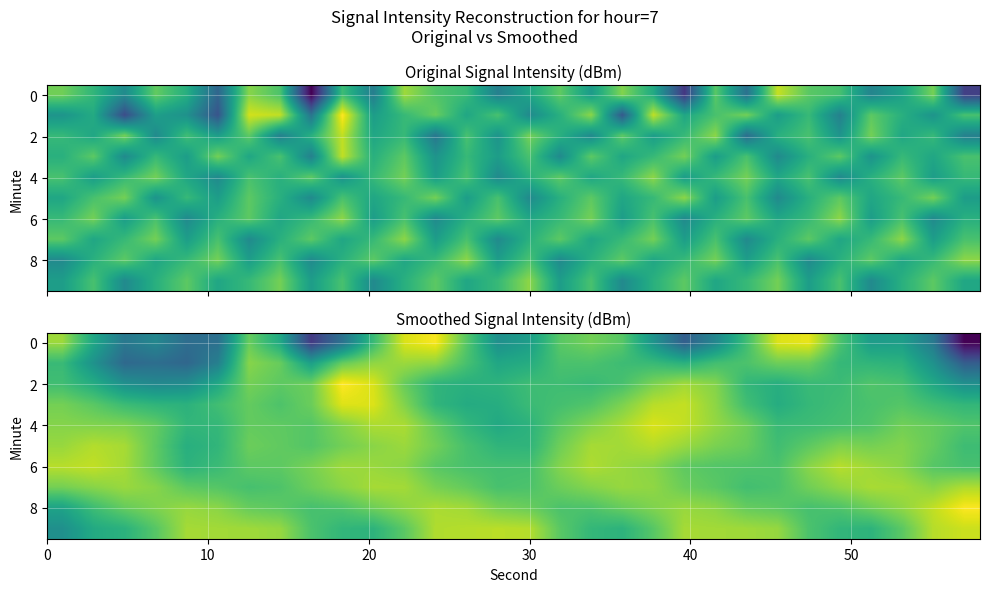

At how many categories does at least one series exceed -131?

30